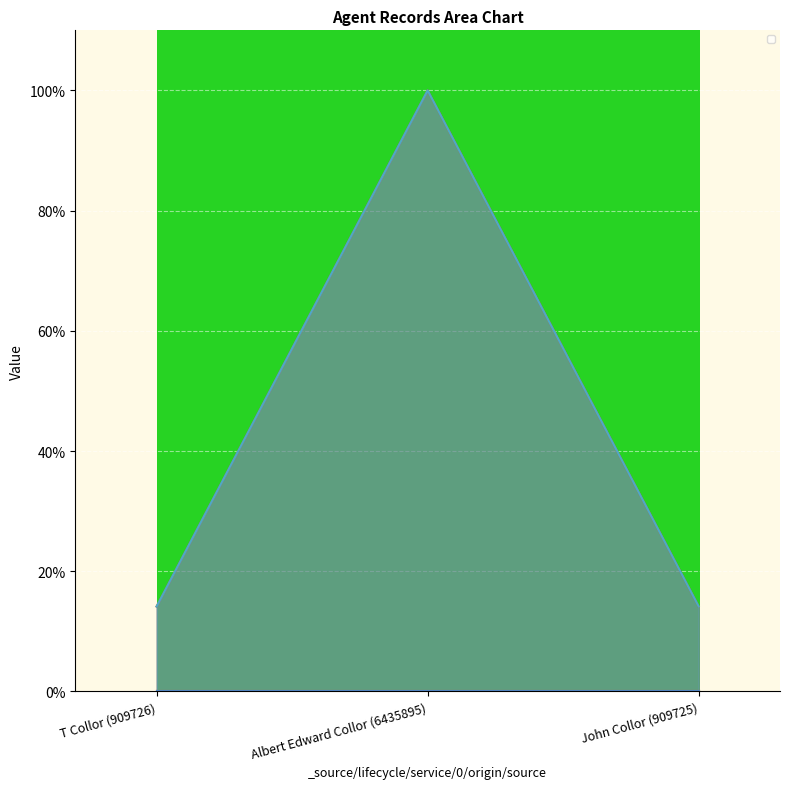

Reading right to left, extract all data points from this chart.

_source/name/0/origin/source: 14.1	100.0	14.1
_source/sources/0/id: 14.1	100.0	14.1
_score: 0.0	0.0	0.0